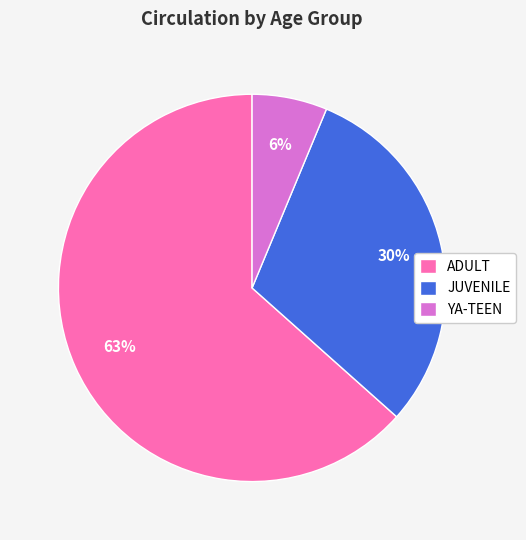

What percentage is the JUVENILE slice, to the nearest percent?

30%